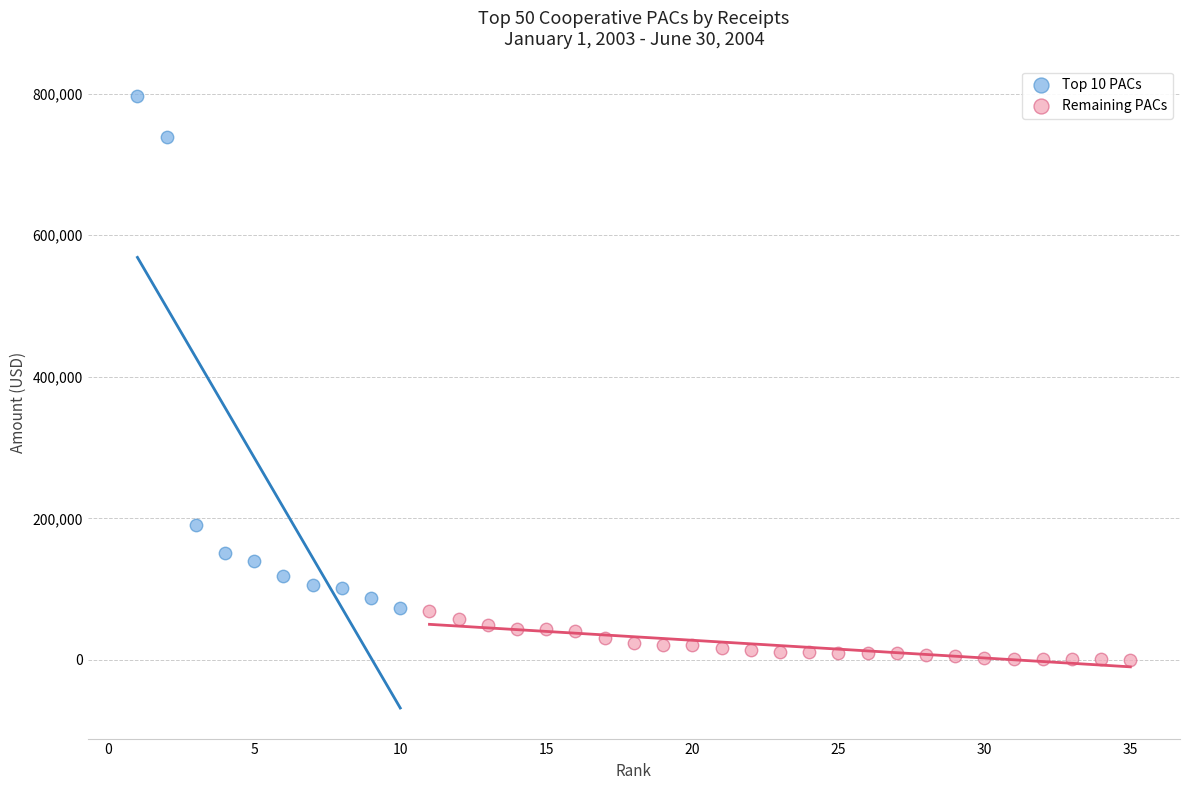

Which series reaches the minimum Y coordinate?

Remaining PACs